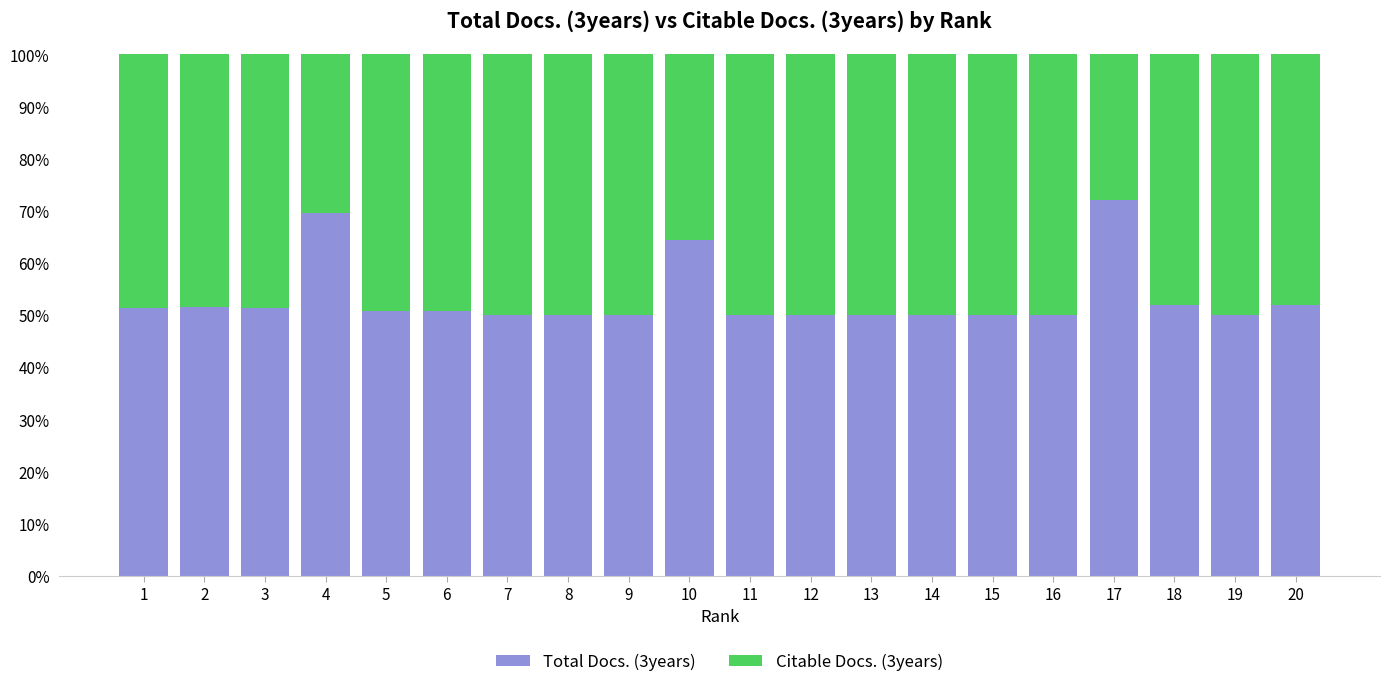

What is the total value across all series at 6?

100.0